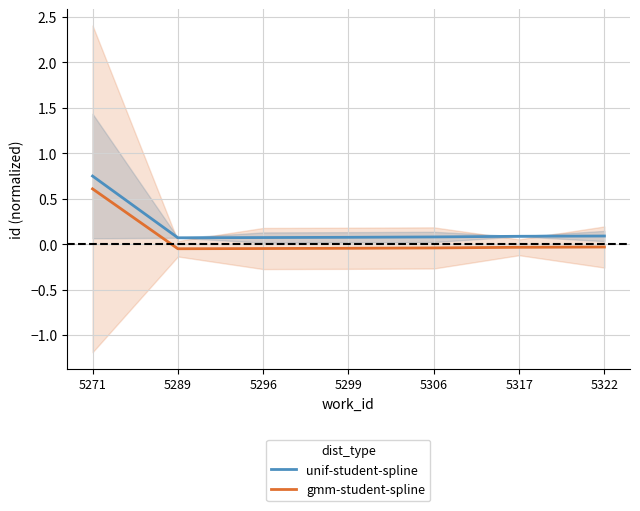

True or false: unif-student-spline has more than 0 interior local peaks.

False